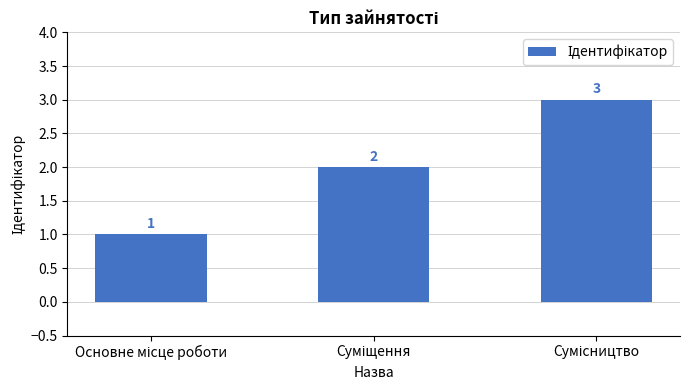

What is the value of the 2nd bar from the left?

2